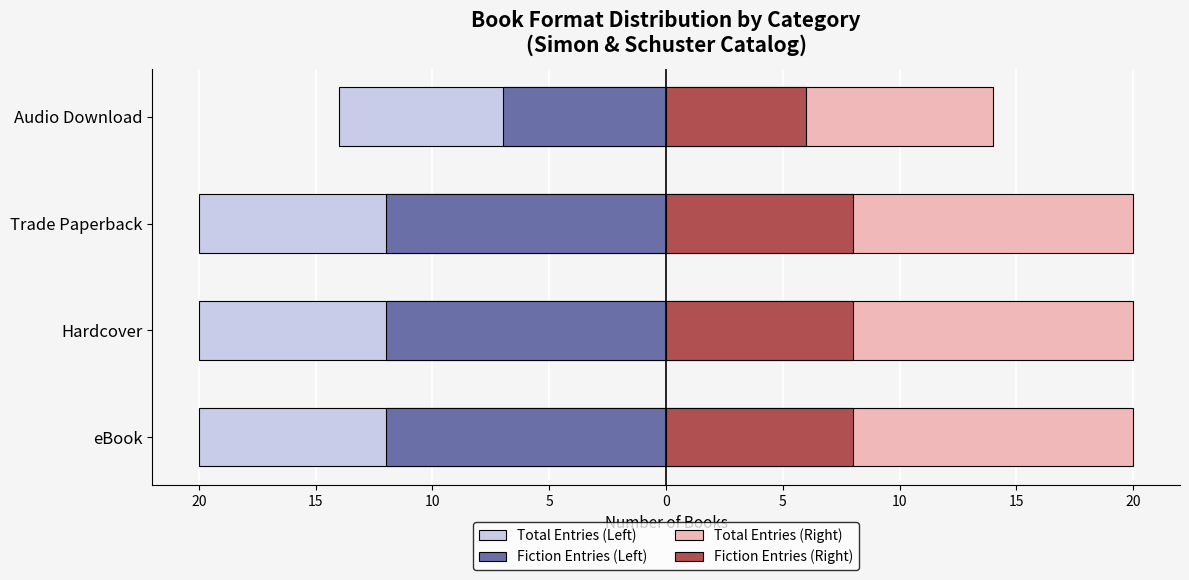

Are the bars horizontal?

Yes